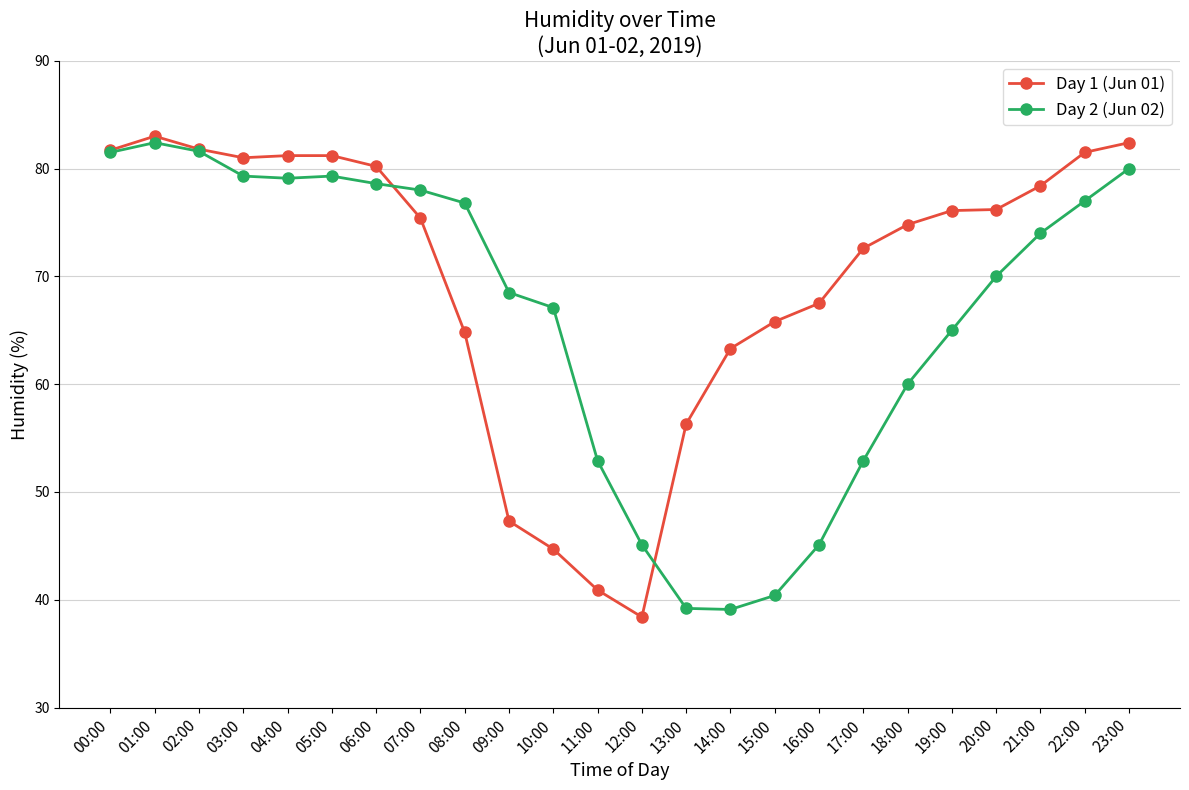

Which series has the widest spread of values?

Day 1 (Jun 01)